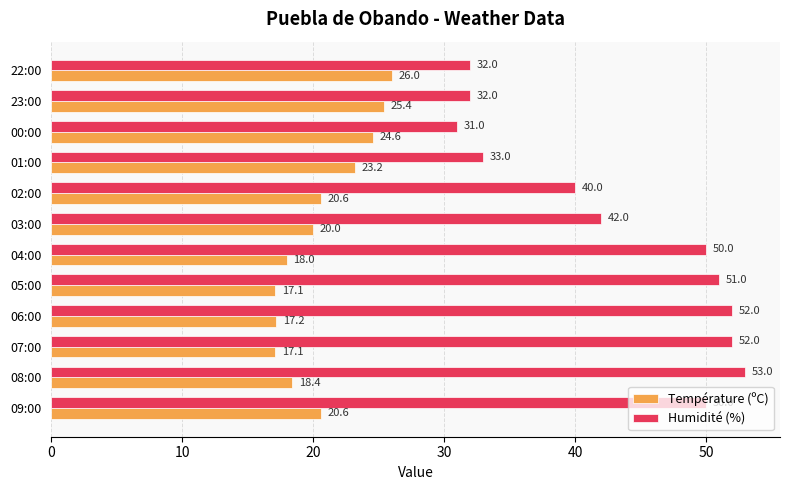

At which label is Humidité (%) closest to 42?

03:00